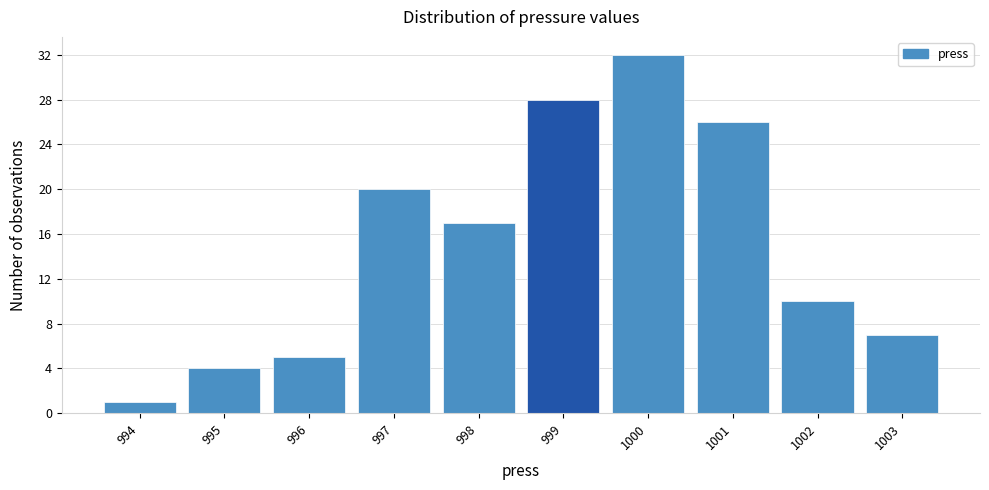

Reading left to right, list every bar in this chart as the range it spans on the x-axis followed by its height. The values are not printed on the chart, so give them approximately, as read against the axis.

993.5 to 994.5: 1
994.5 to 995.5: 4
995.5 to 996.5: 5
996.5 to 997.5: 20
997.5 to 998.5: 17
998.5 to 999.5: 28
999.5 to 1000.5: 32
1000.5 to 1001.5: 26
1001.5 to 1002.5: 10
1002.5 to 1003.5: 7